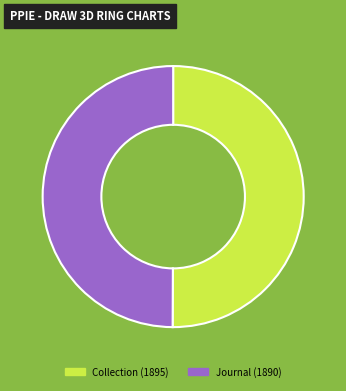

What is the ratio of the value at Journal (1890) to the value at Collection (1895)?

1.0